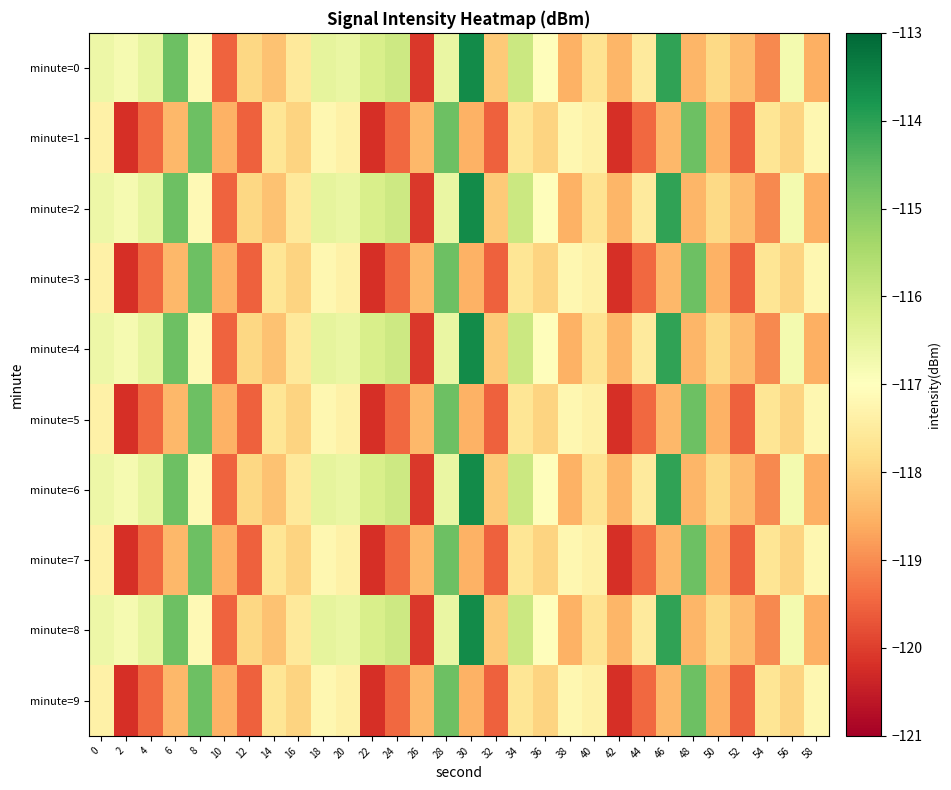

At which category is the sum across all series the highest?

28